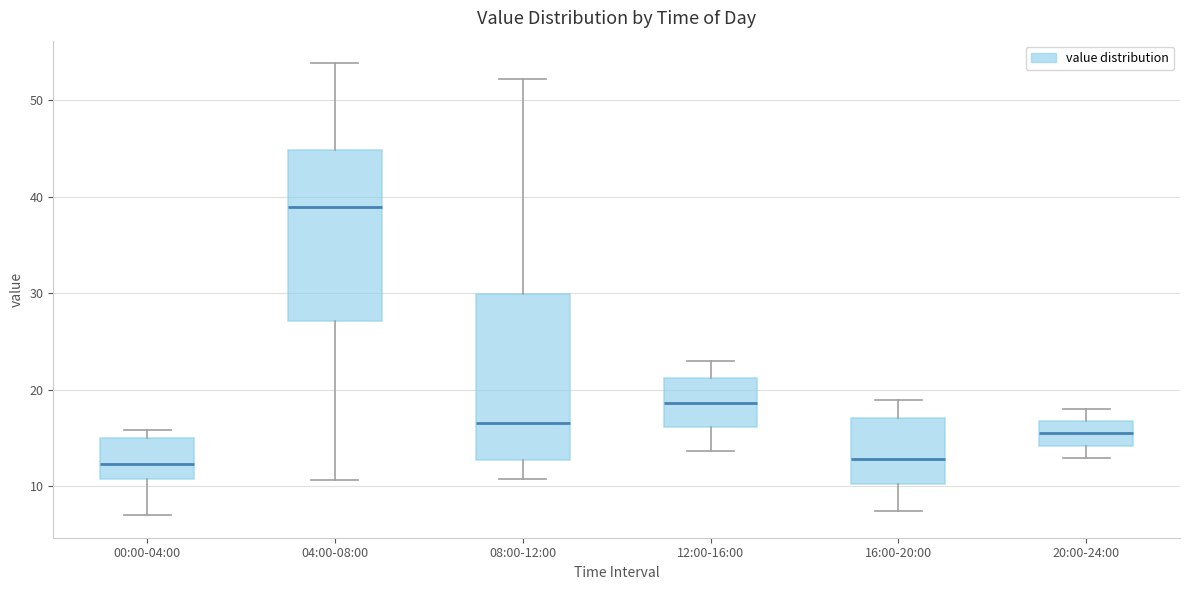

Reading left to right, transcribe this box plot: for each box, give where its median line is, the range the box spans, and where its two whiskers end, as read against the y-axis. The values are not printed on the chart, so give them approximately, as read against the axis.

00:00-04:00: median 12, box 11 to 15, whiskers 7 to 16
04:00-08:00: median 39, box 27 to 45, whiskers 11 to 54
08:00-12:00: median 17, box 13 to 30, whiskers 11 to 52
12:00-16:00: median 19, box 16 to 21, whiskers 14 to 23
16:00-20:00: median 13, box 10 to 17, whiskers 8 to 19
20:00-24:00: median 16, box 14 to 17, whiskers 13 to 18